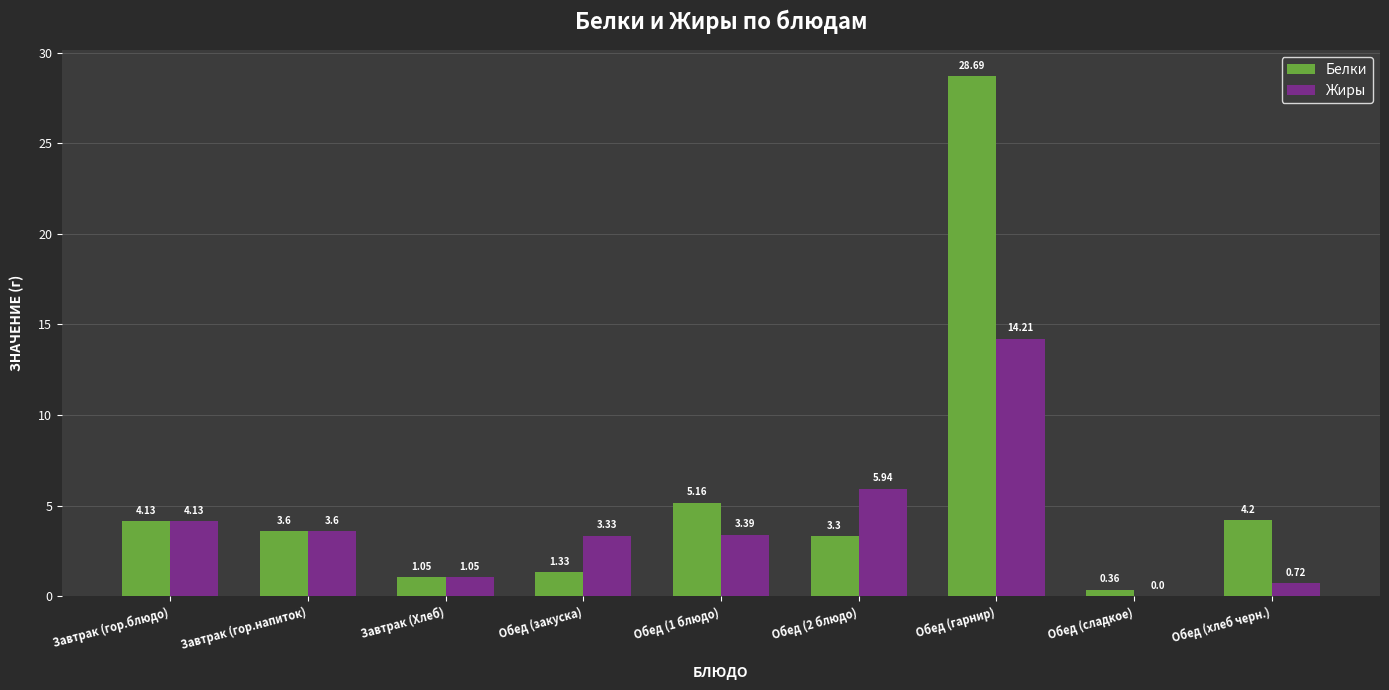

Which category has the highest value in the Белки series?

Обед (гарнир)